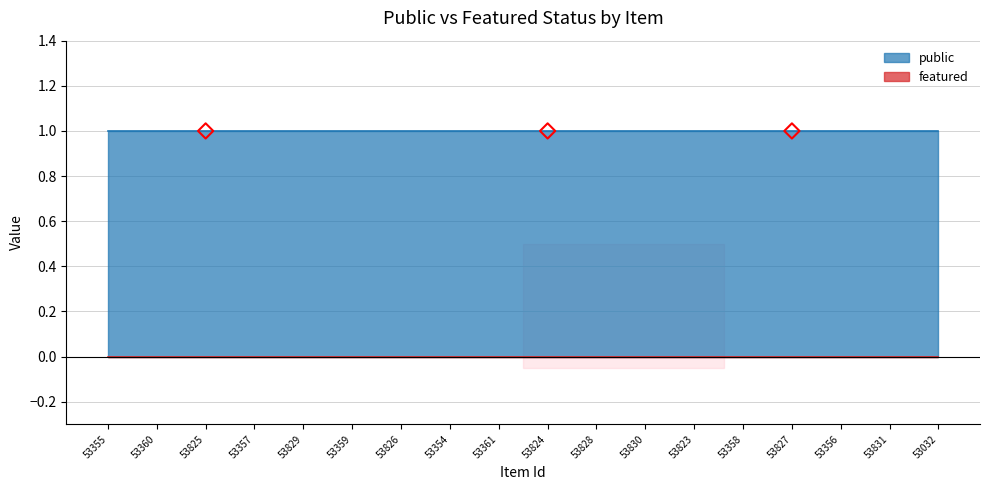

What is the total value across all series at 53359?

1